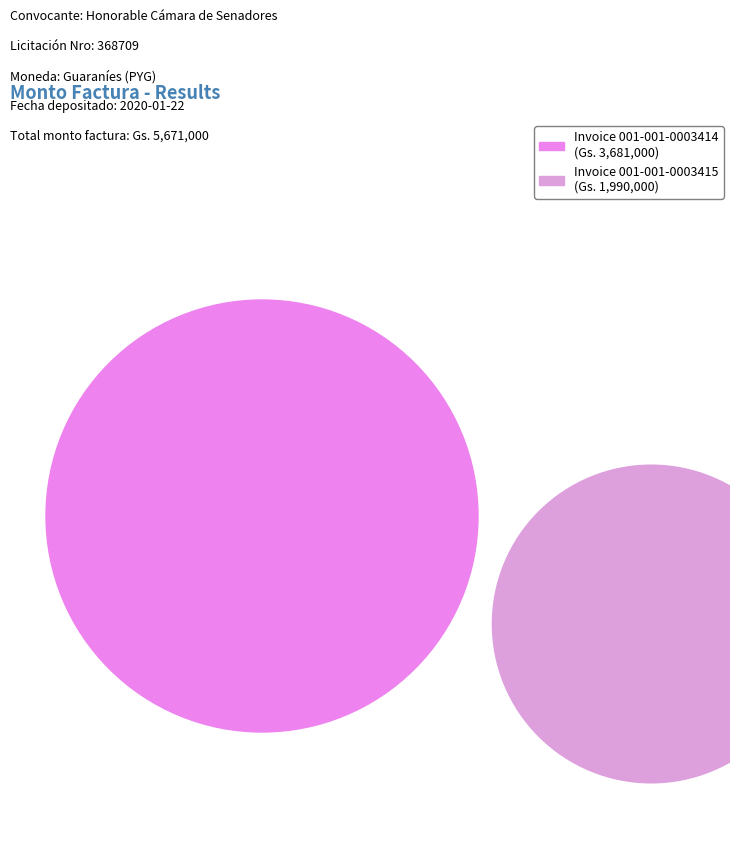

What is the majority slice?

001-001-0003414